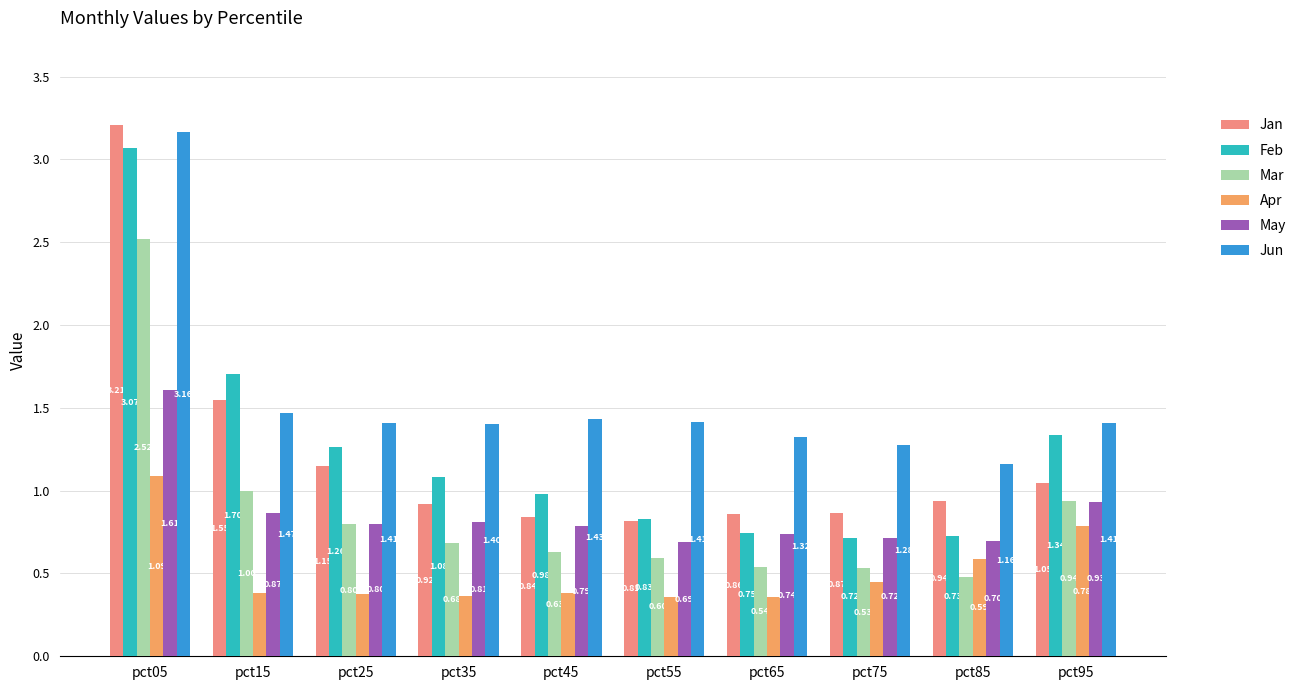

Between pct45 and pct85, which series saw the biggest shift?

Jun